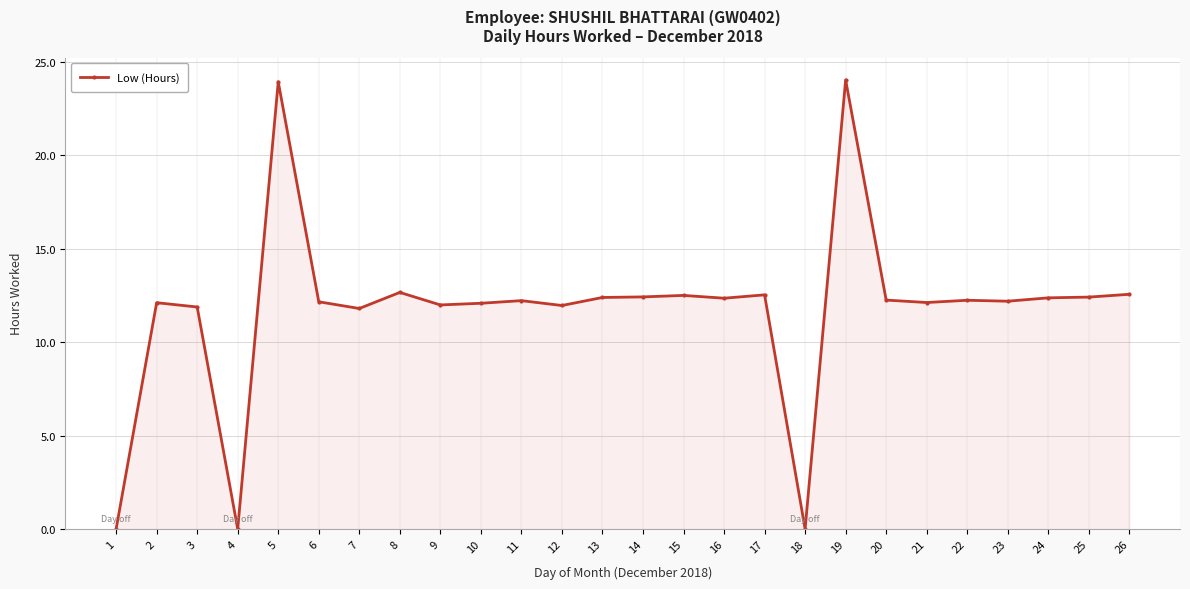

What is the change in value from 1 to 8?

+12.7